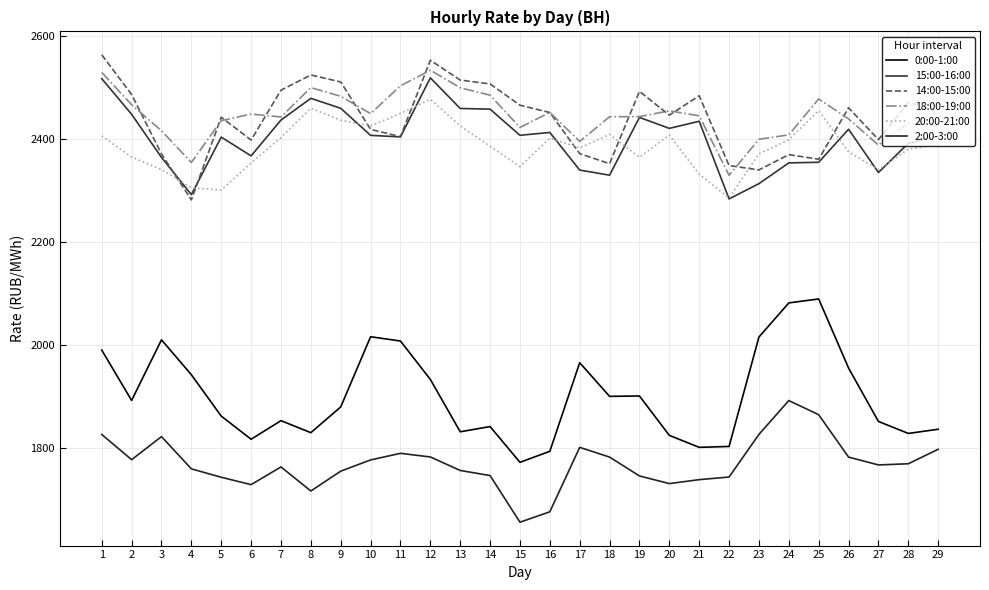

What is the lowest value of the 15:00-16:00 series?

2283.7